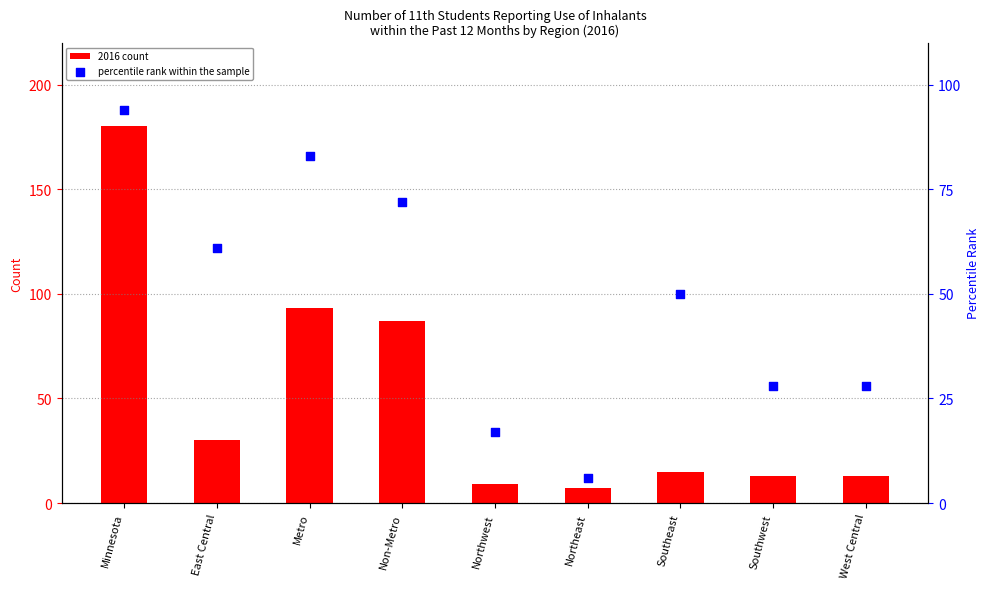

Is the value of 2016 count at East Central greater than the value of percentile rank within the sample at Northwest?

Yes